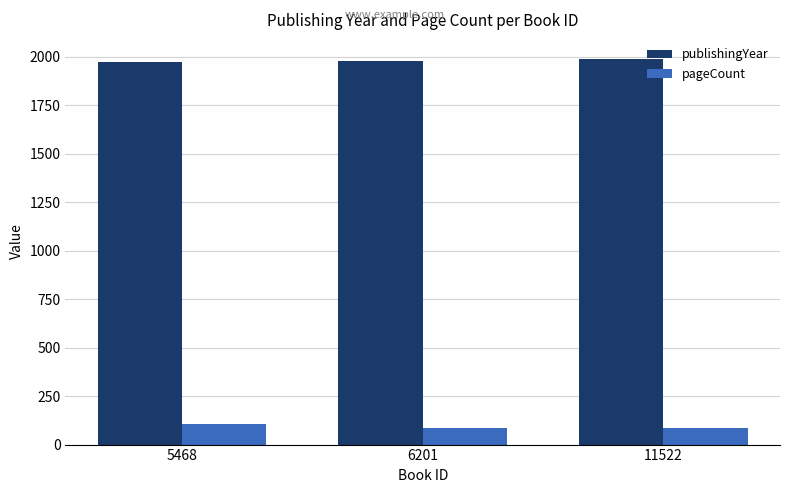

Is the value of publishingYear at 11522 greater than the value of pageCount at 5468?

Yes